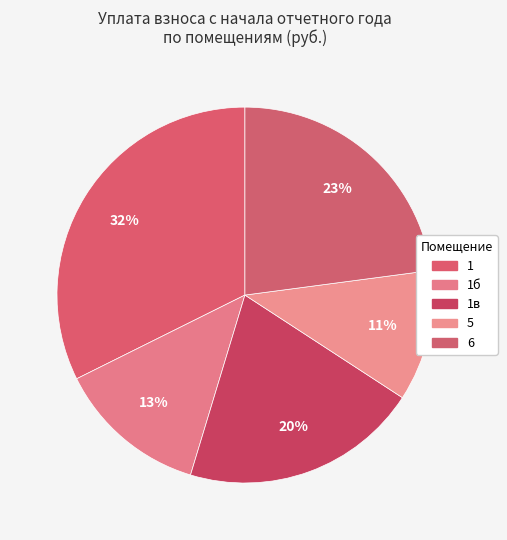

How many segments does this pie chart have?

5